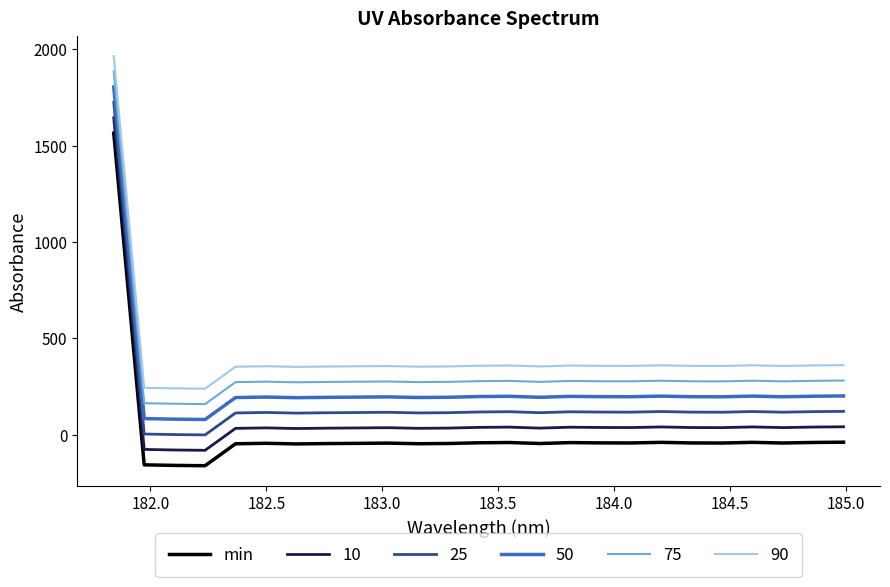

Rank the series by their average value, from highest to lowest.

90, 75, 50, 25, 10, min